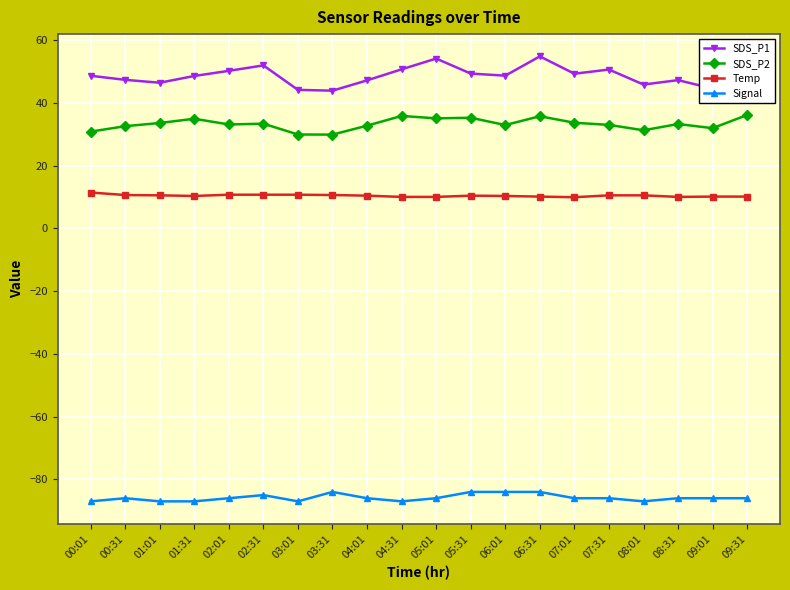

True or false: SDS_P2 and SDS_P1 intersect in this chart.

False